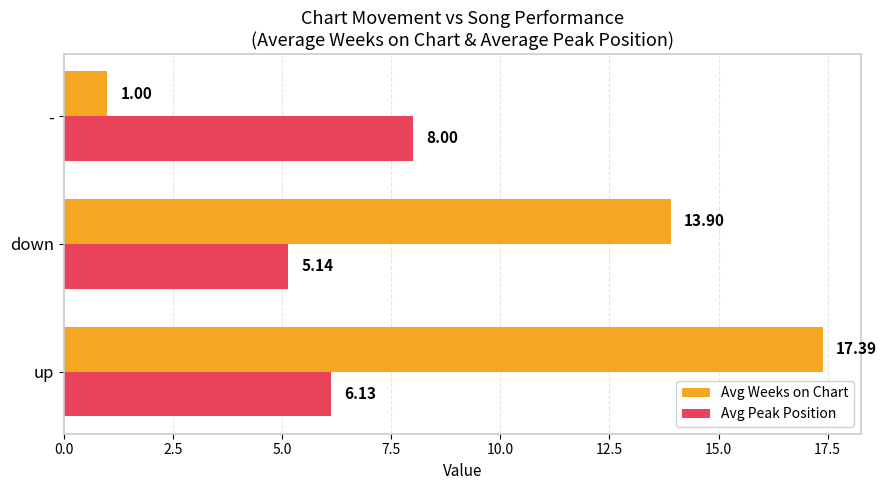

List the series in order of their peak value, lowest first.

Avg Peak Position, Avg Weeks on Chart